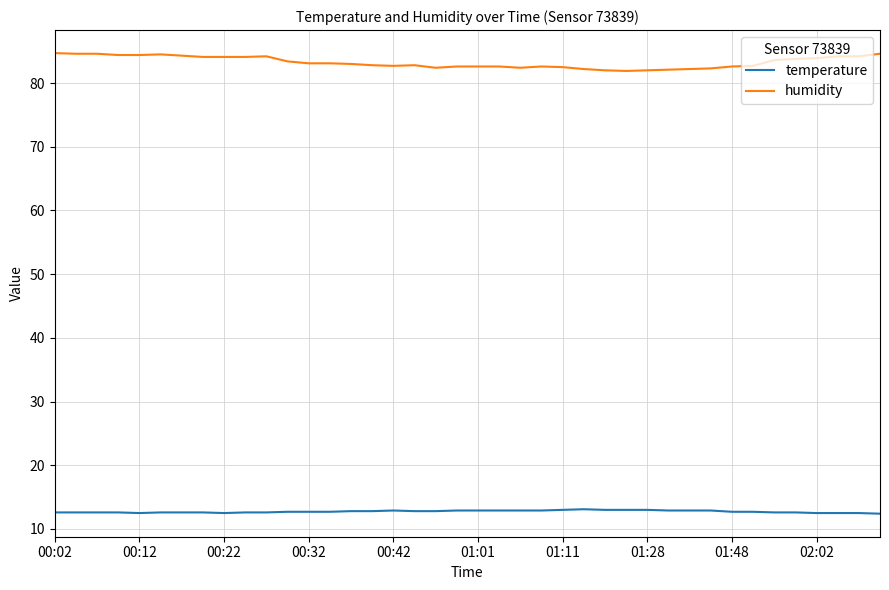

True or false: humidity and temperature intersect in this chart.

False